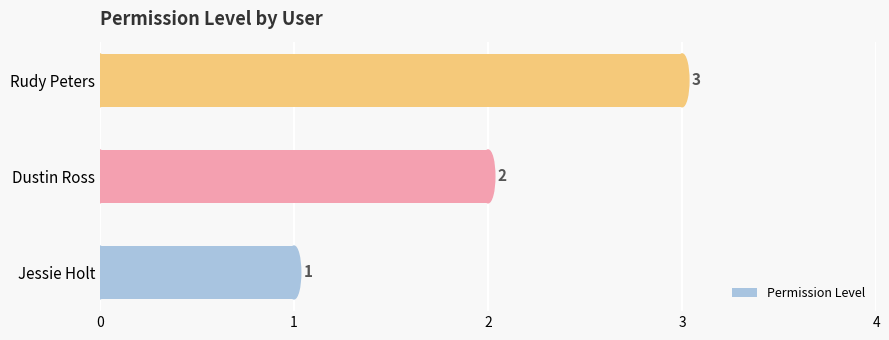

Where is the data nearest to the value 2?

Dustin Ross